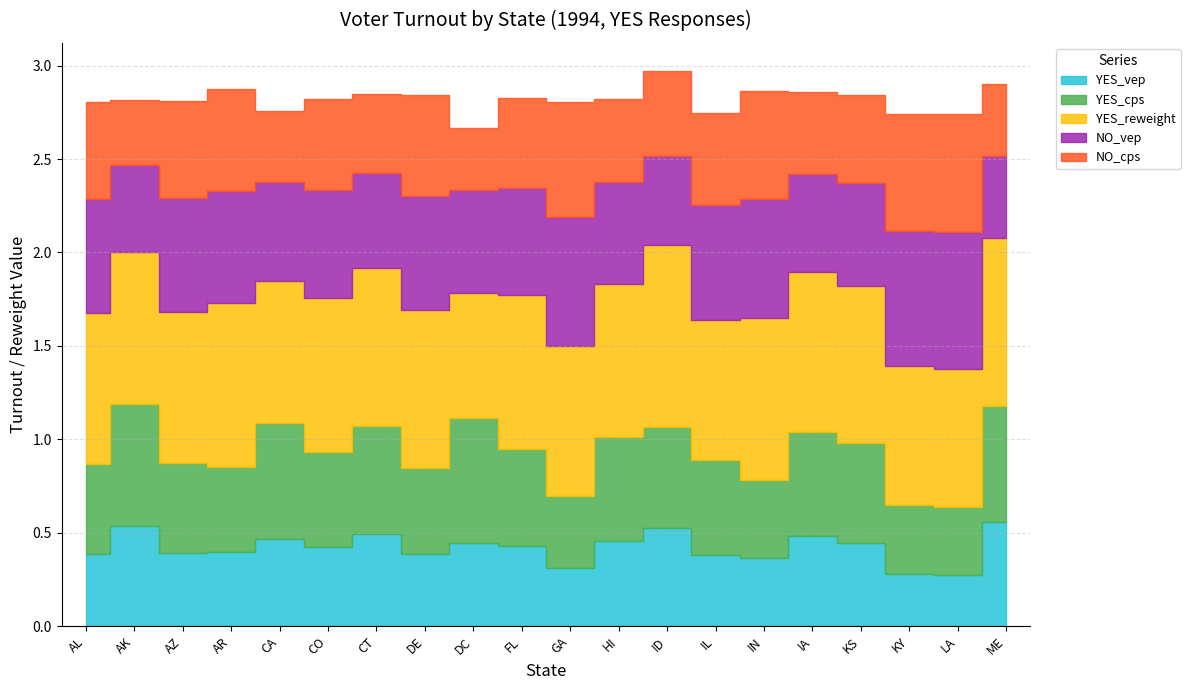

True or false: YES_reweight and NO_vep cross at least once.

False